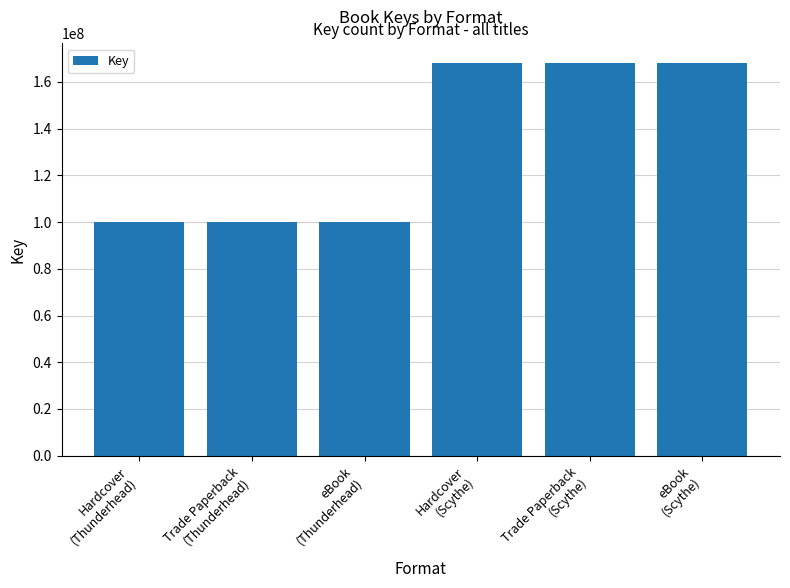

Is it true that the value at Trade Paperback
(Thunderhead) is 100196160?

True